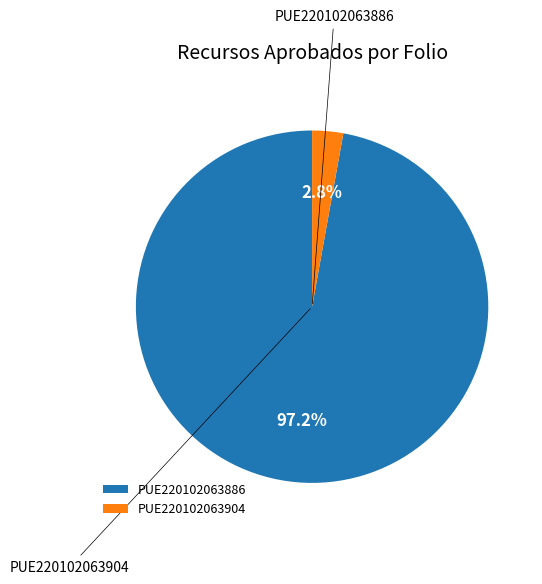

To the nearest percent, what is the average slice percentage?

50%